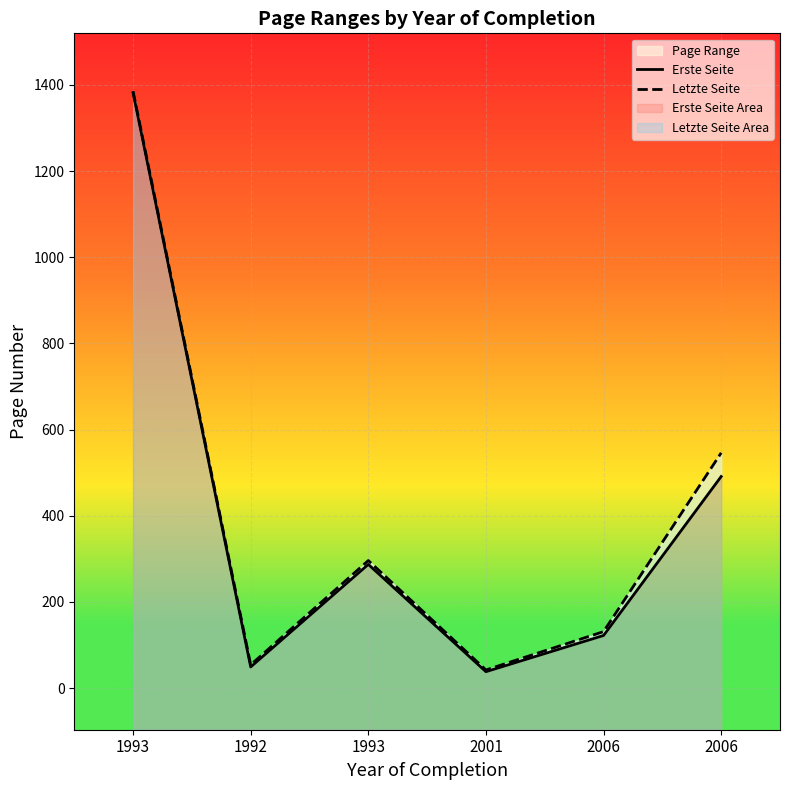

Is it true that Erste Seite equals 491 at 2006?

True